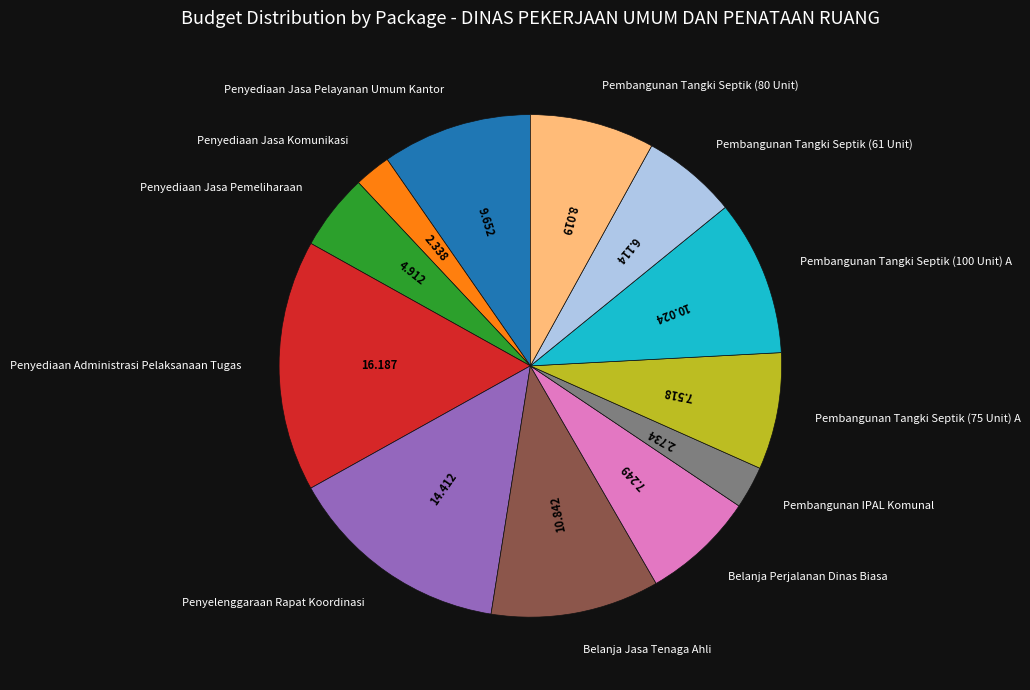

What is the ratio of the value at Pembangunan Tangki Septik (61 Unit) to the value at Belanja Jasa Tenaga Ahli?

0.6